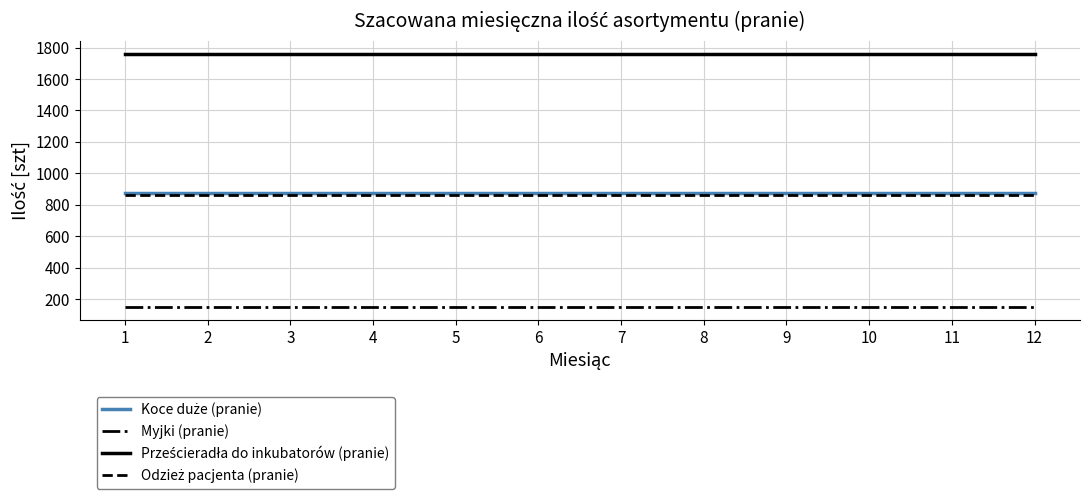

What is the maximum value shown in the chart?

1762